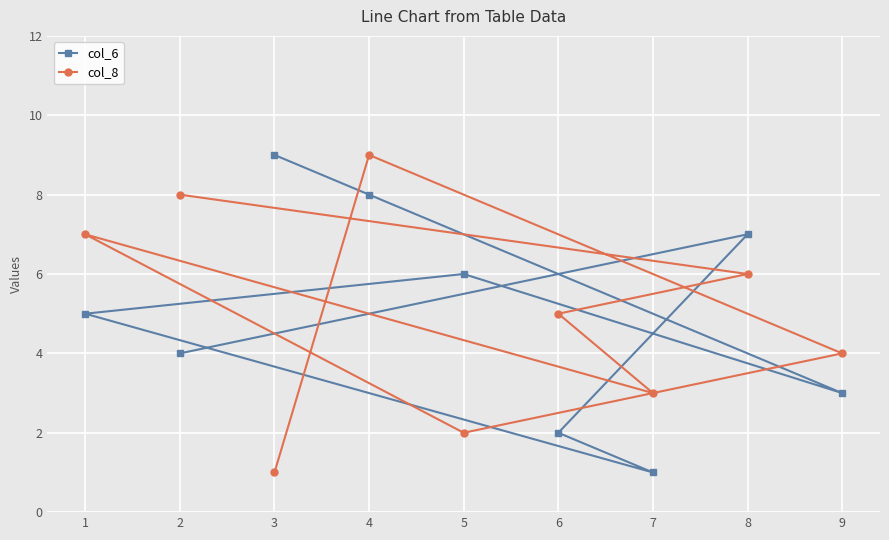

How many interior local peaks does the col_8 series have?

2